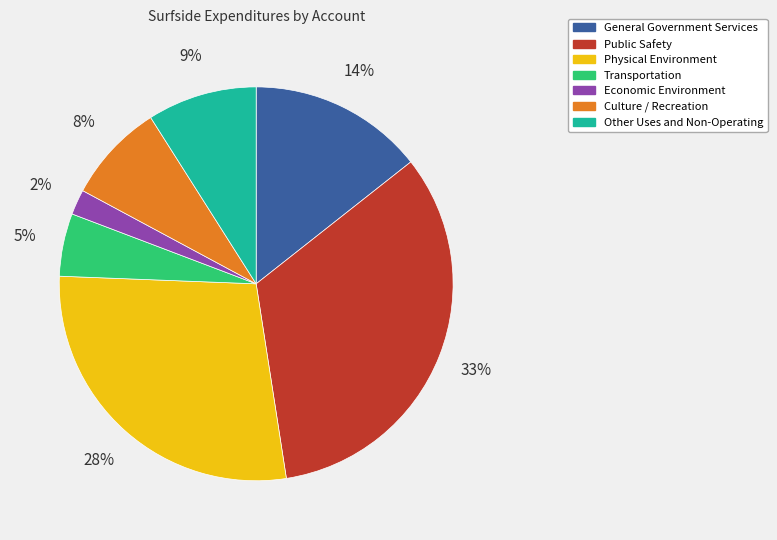

What percentage is the Public Safety slice, to the nearest percent?

33%